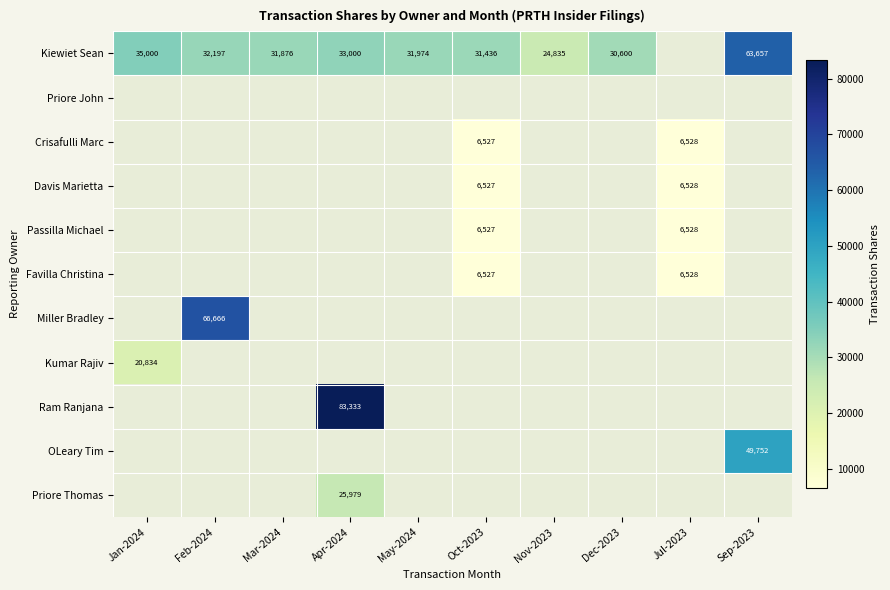

Which has a higher value, Dec-2023 or Mar-2024?

Mar-2024